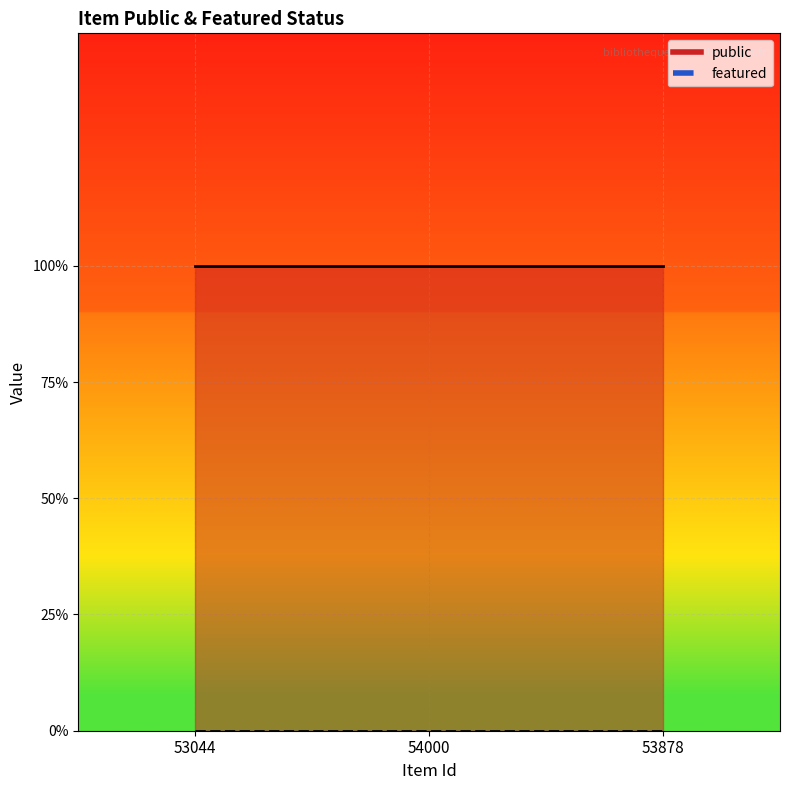

Reading right to left, transcribe all the data shown in this chart.

public: 53878=1	54000=1	53044=1
featured: 53878=0	54000=0	53044=0